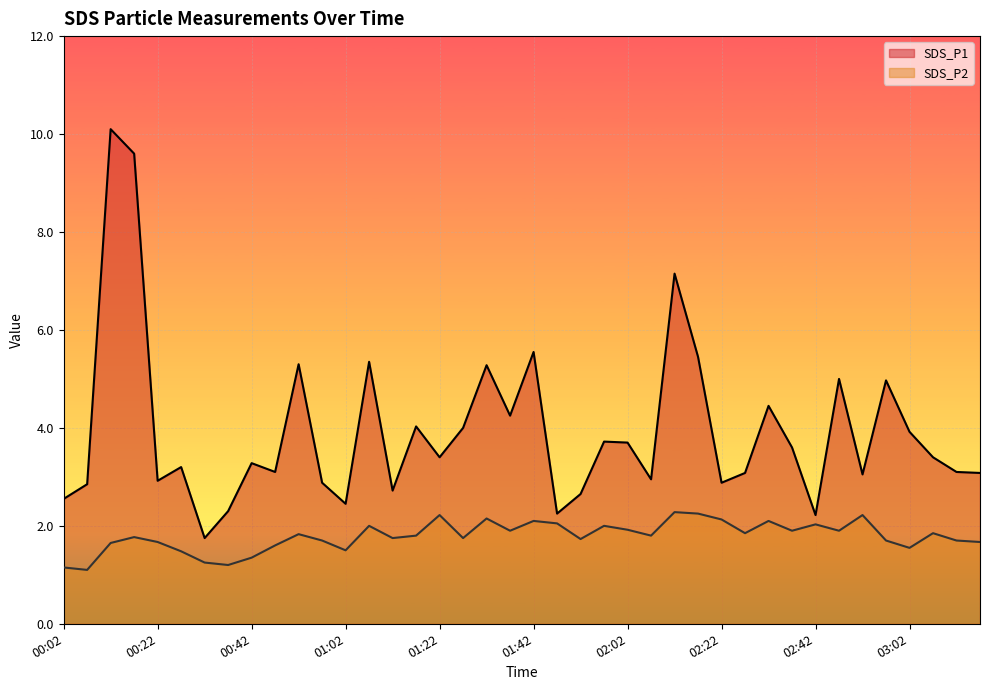

List the series in order of their peak value, highest first.

SDS_P1, SDS_P2